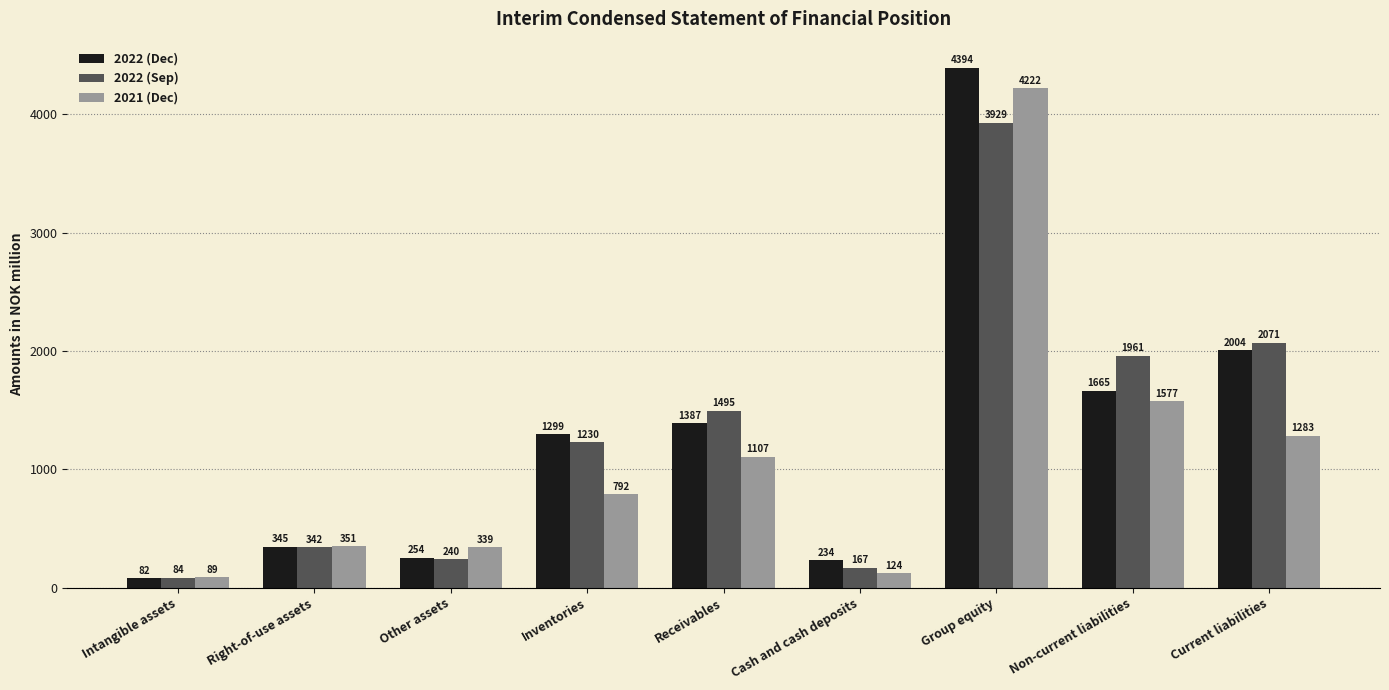

What position from the left is Intangible assets?

1